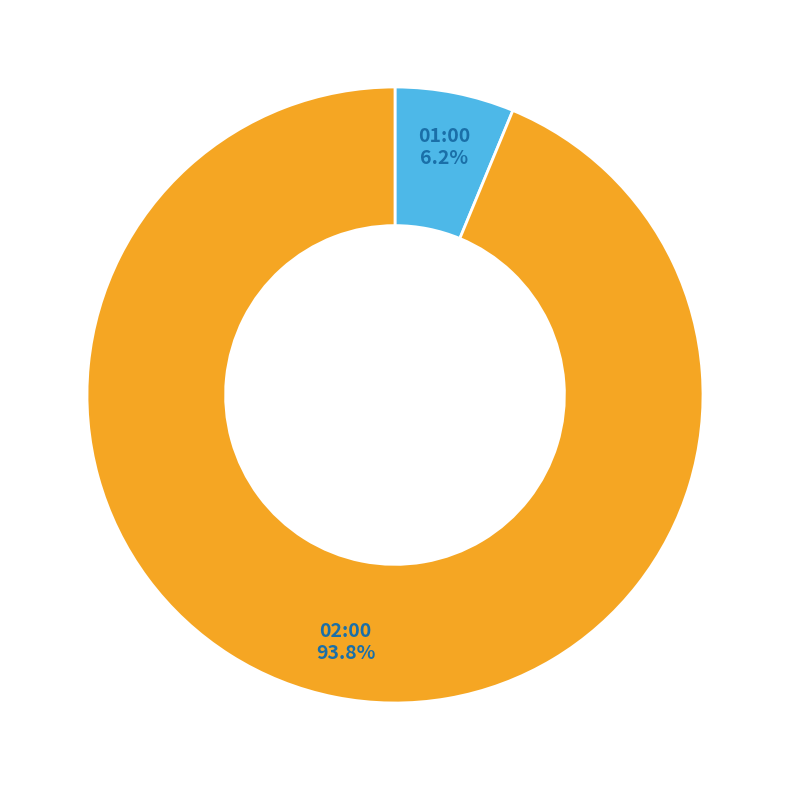

What is the majority slice?

02:00